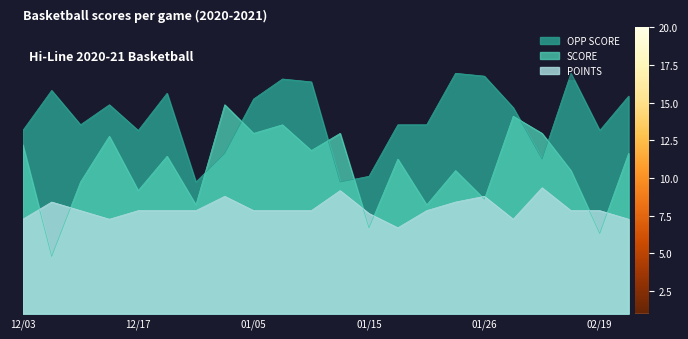

How many times do OPP SCORE and SCORE cross each other?

6